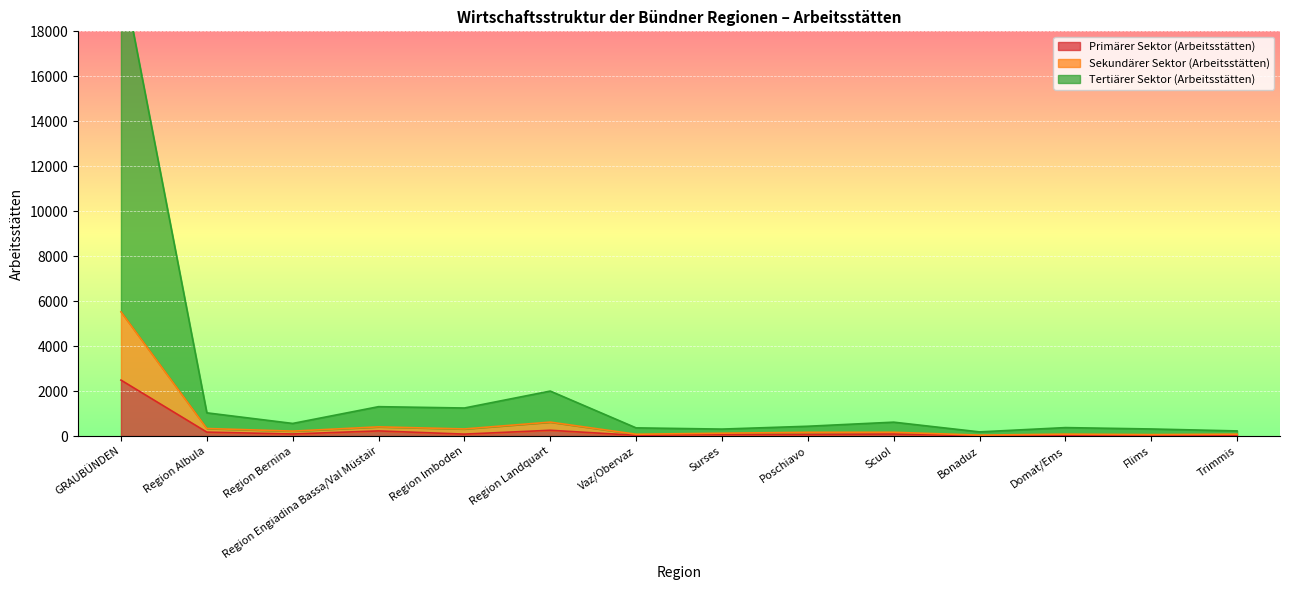

Which series changed the most between Region Albula and Region Engiadina Bassa/Val Müstair?

Tertiärer Sektor (Arbeitsstätten)